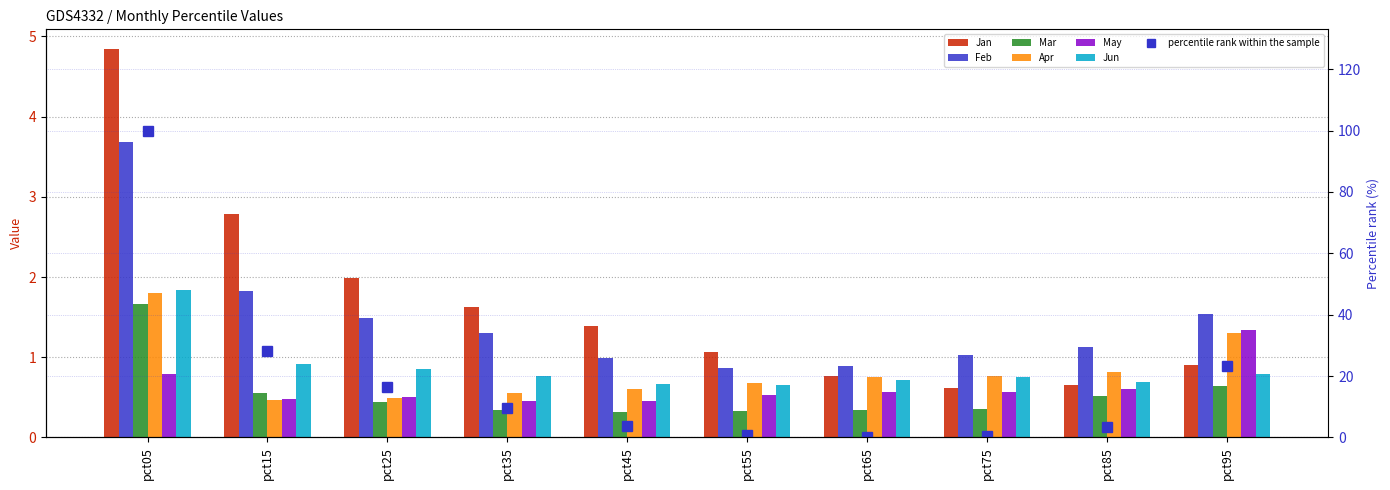

List the labels in order of Jan value, smallest first.

pct75, pct85, pct65, pct95, pct55, pct45, pct35, pct25, pct15, pct05